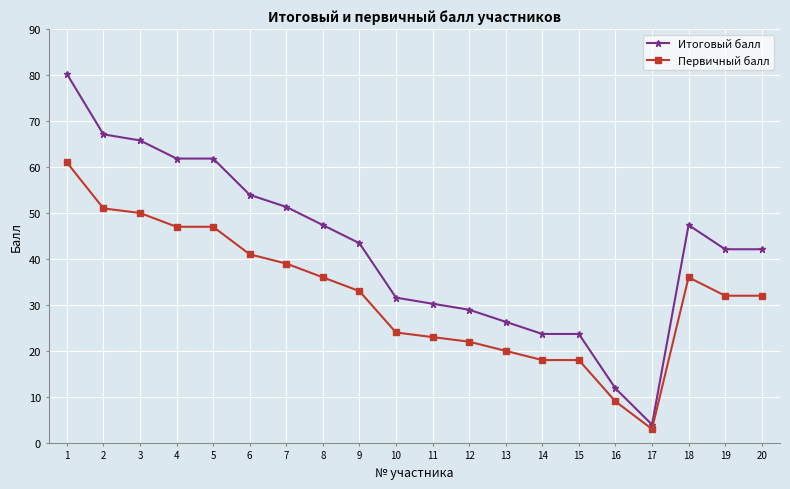

Rank the series by their average value, from lowest to highest.

Первичный балл, Итоговый балл